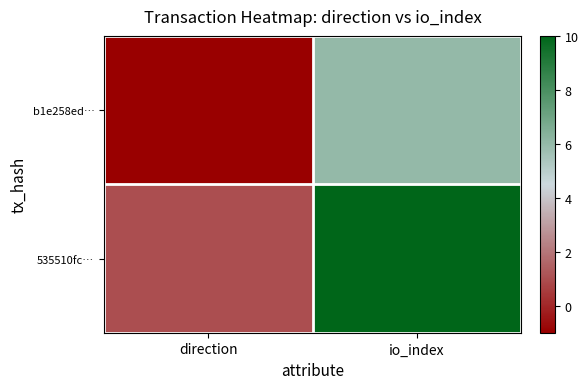

Rank the series at direction from lowest to highest value.

b1e258ed…, 535510fc…